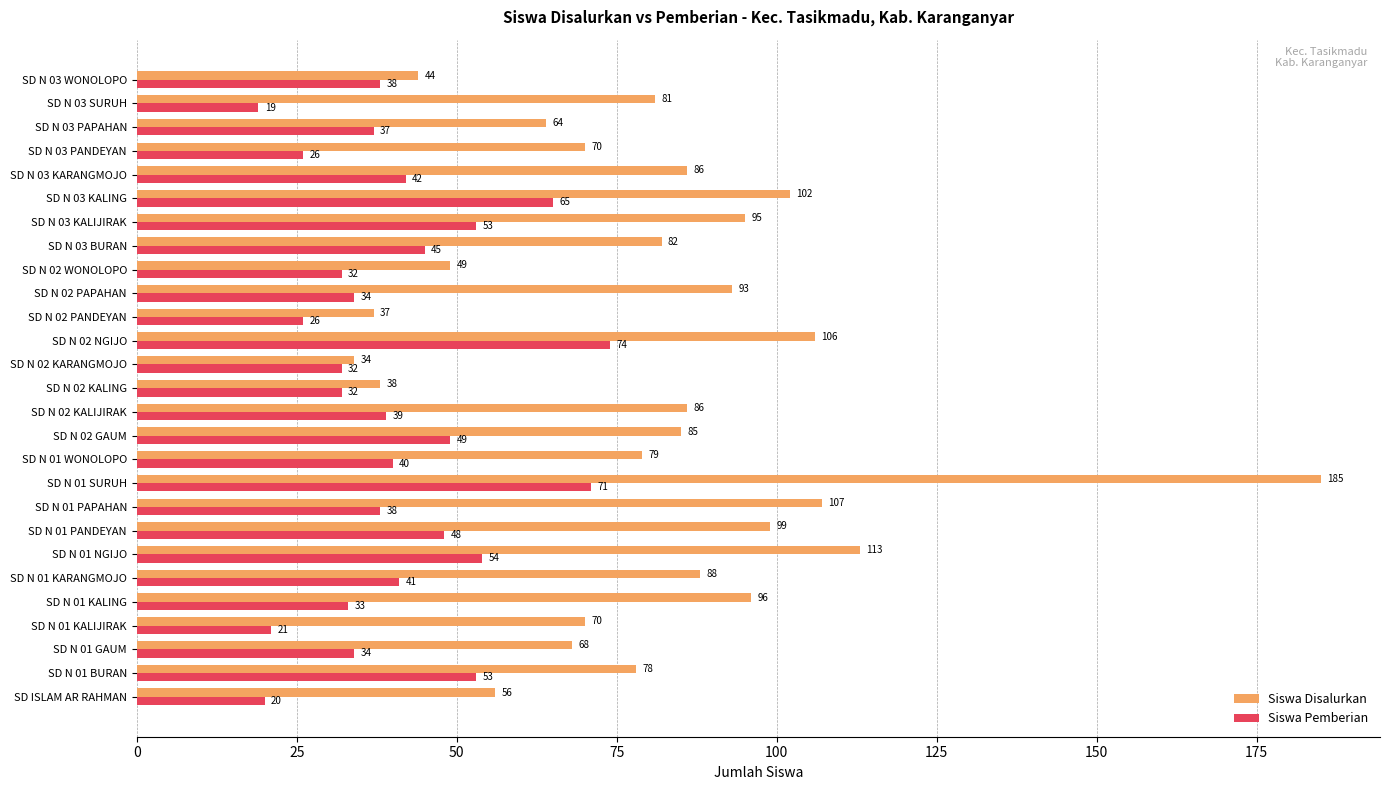

At SD N 02 KARANGMOJO, list the series in order from largest to smallest.

Siswa Disalurkan, Siswa Pemberian